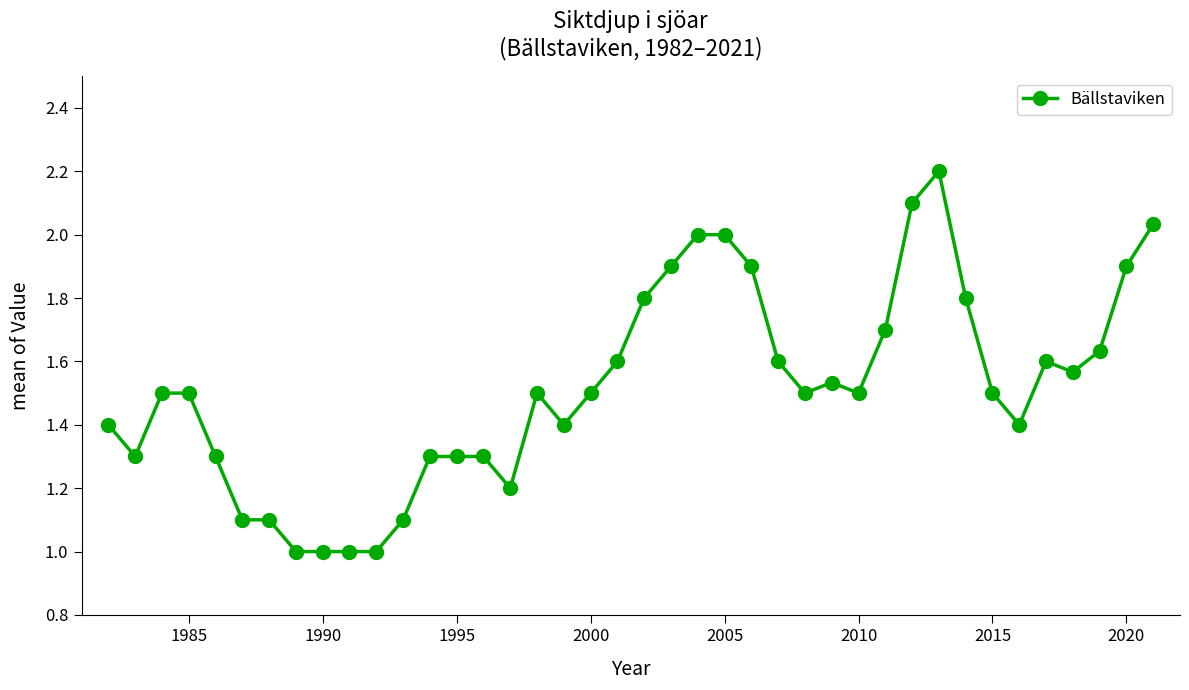

What is the maximum value shown in the chart?

2.2